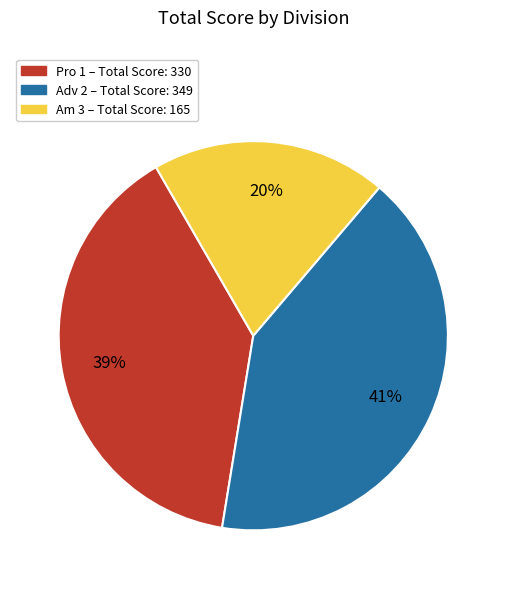

Which slice is the largest?

Adv 2